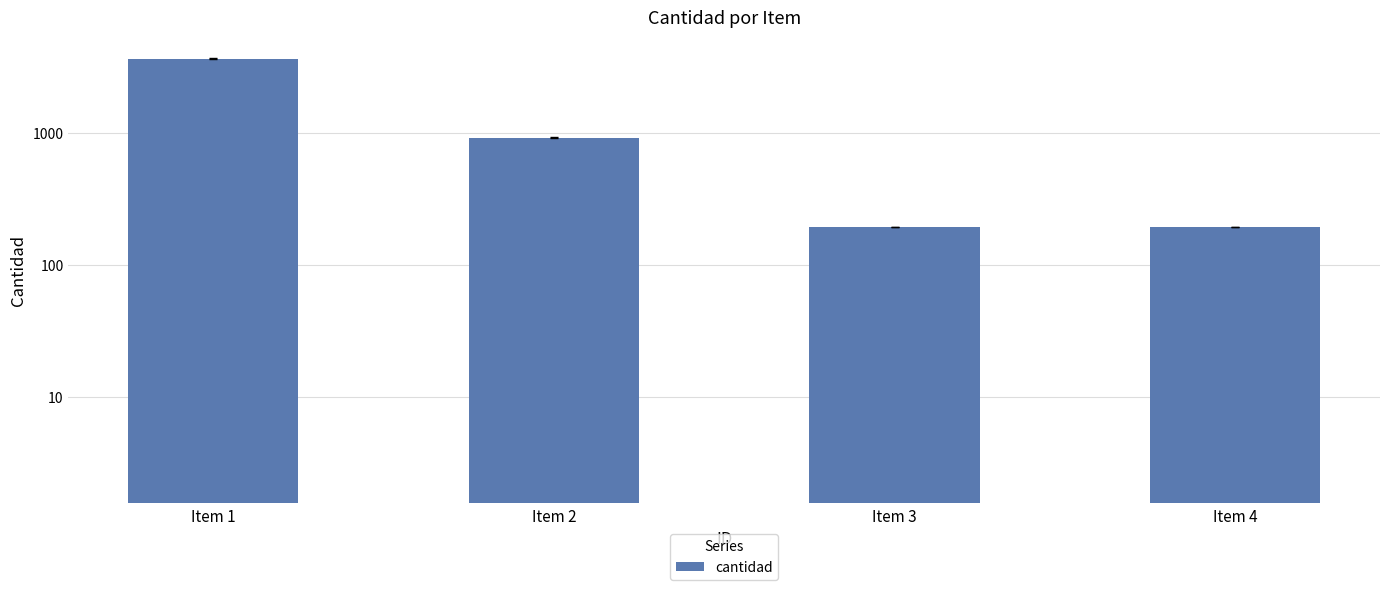

What is the sum of all values?

4968